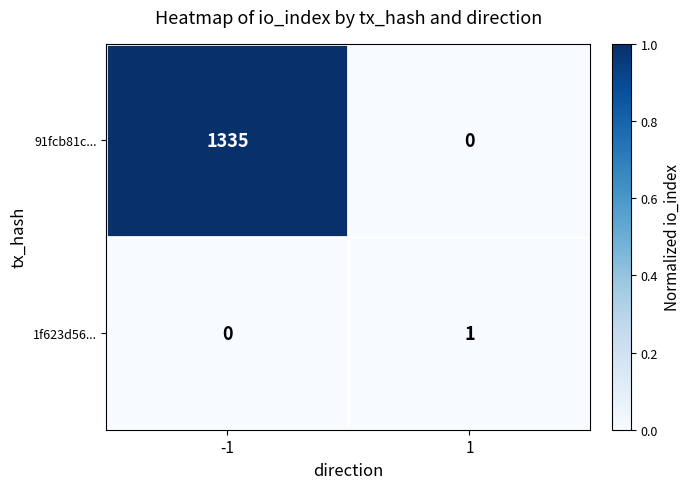

Rank the series by their maximum value, from highest to lowest.

91fcb81c..., 1f623d56...